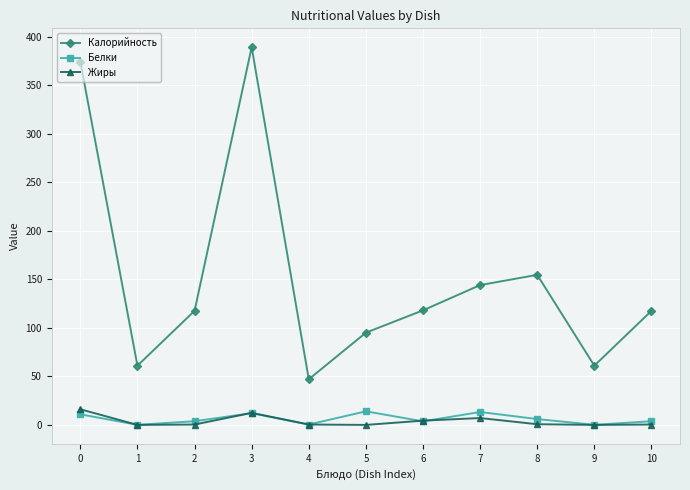

How many categories are shown in the chart?

11